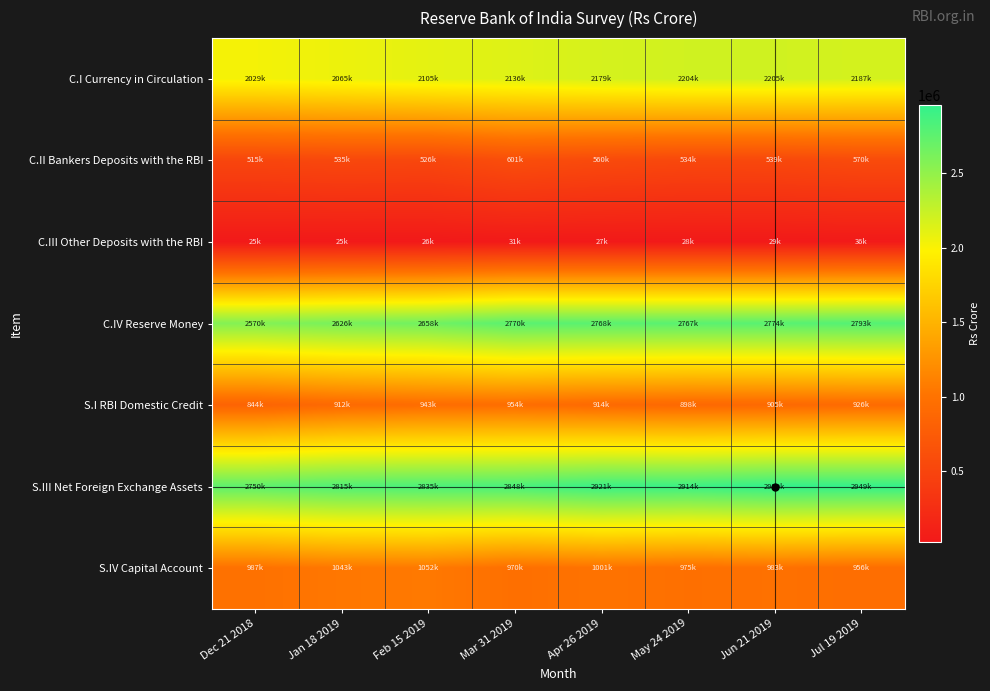

How many distinct data groups are displayed?

7